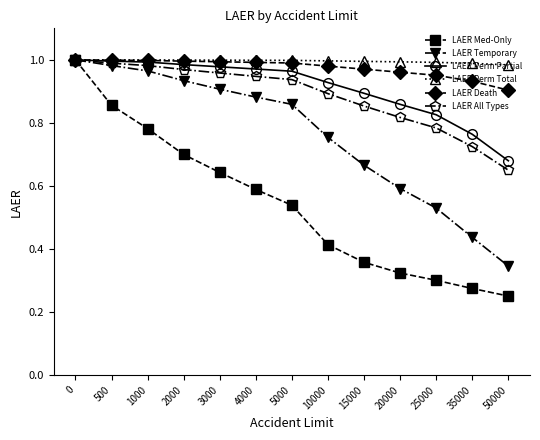

Which category has the lowest value across all series?

50000